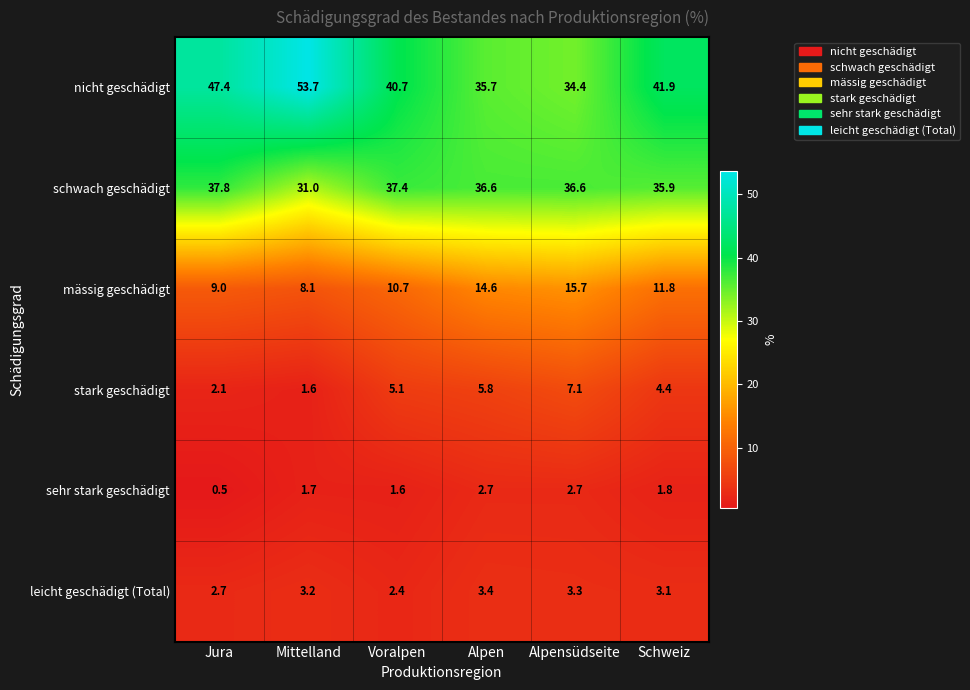

Where does the nicht geschädigt series first go above 41?

Jura